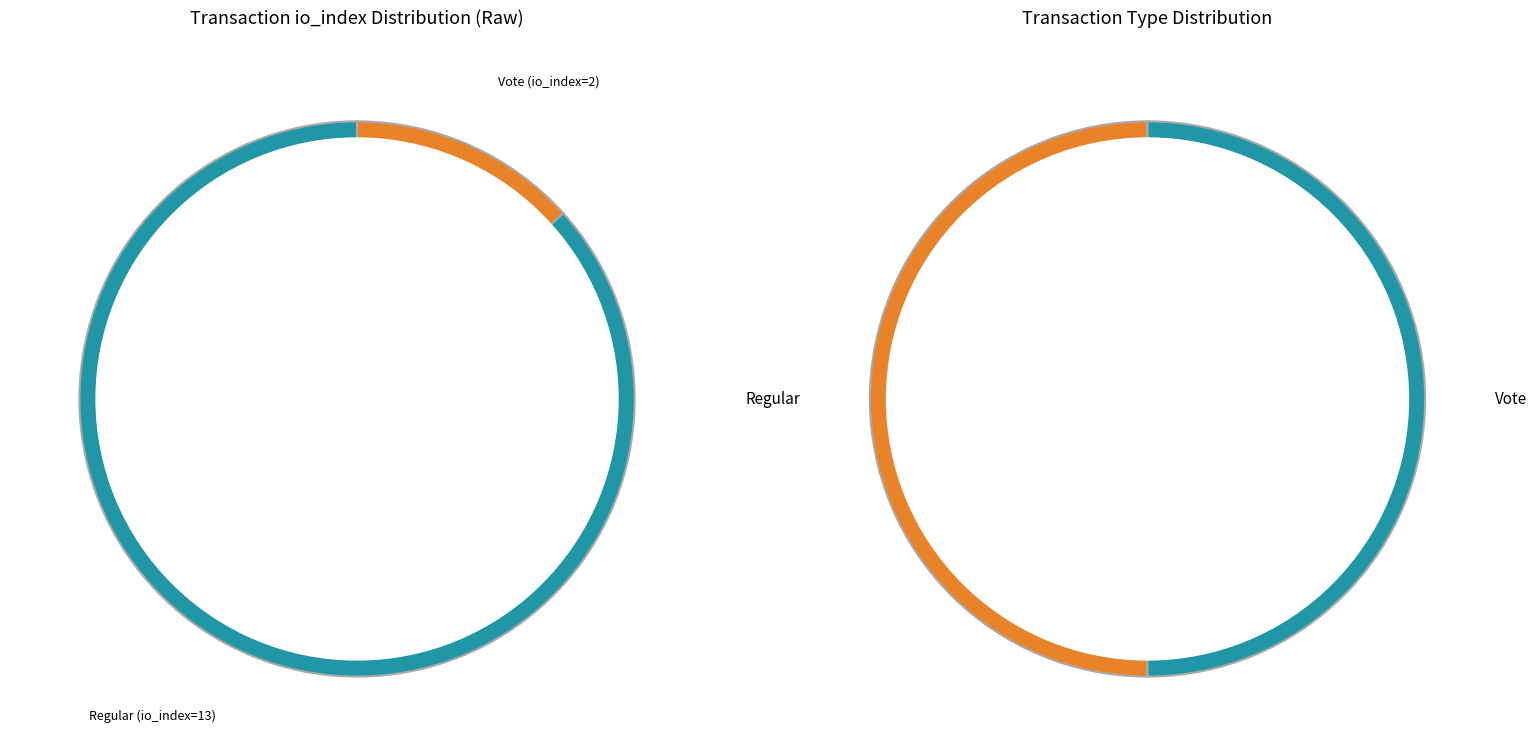

To the nearest percent, what percentage of the pie is Regular (io_index=13)?

87%